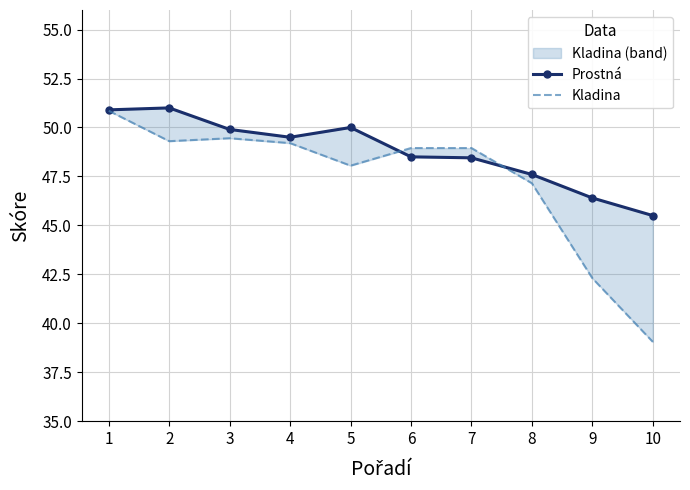

At which category is the sum across all series the highest?

1